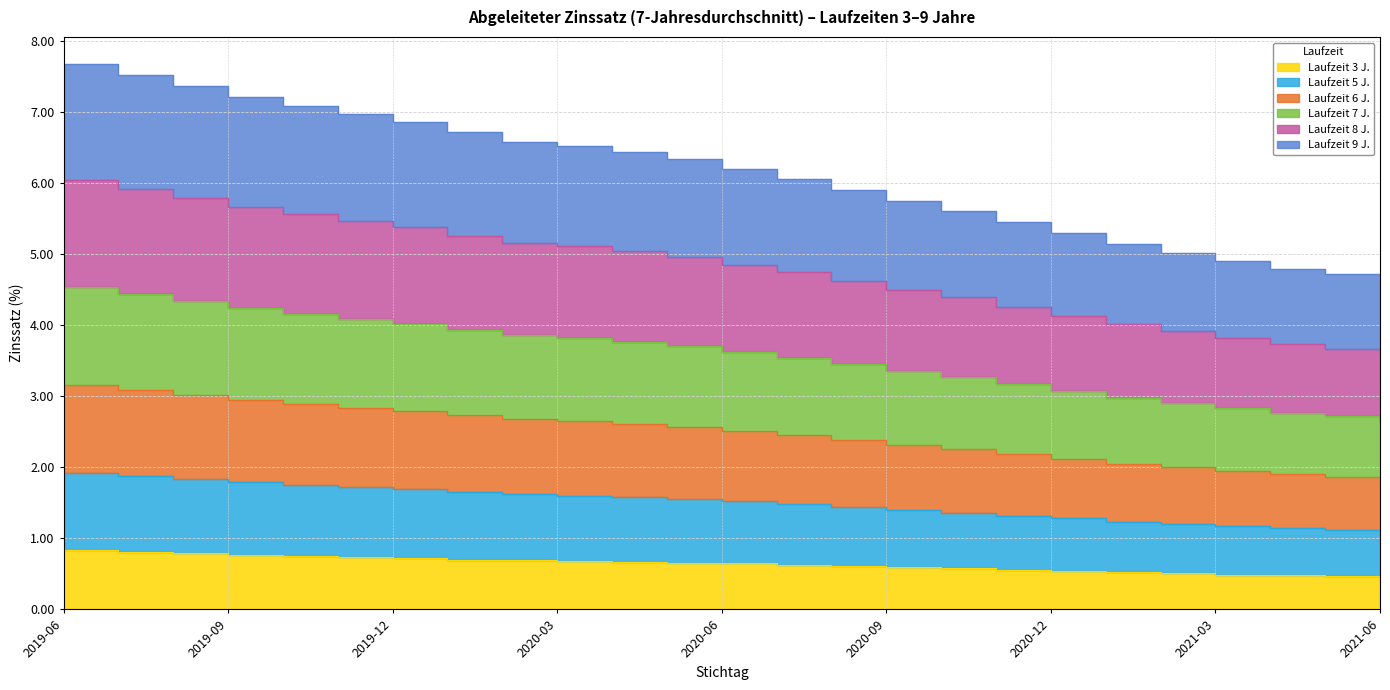

At which label does 3 reach its minimum?

2021-06